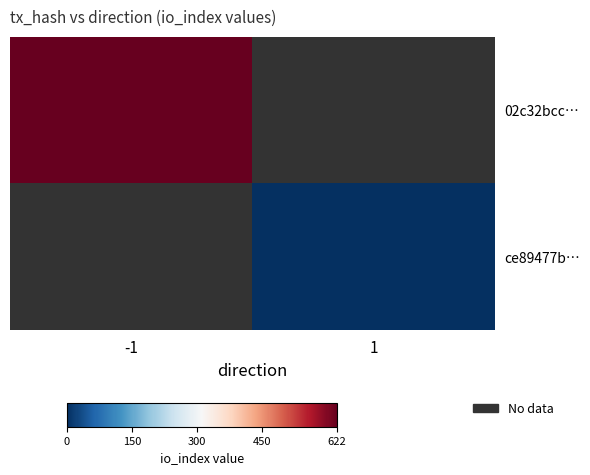

What value does the 02c32bcc… series have at -1?

622.0